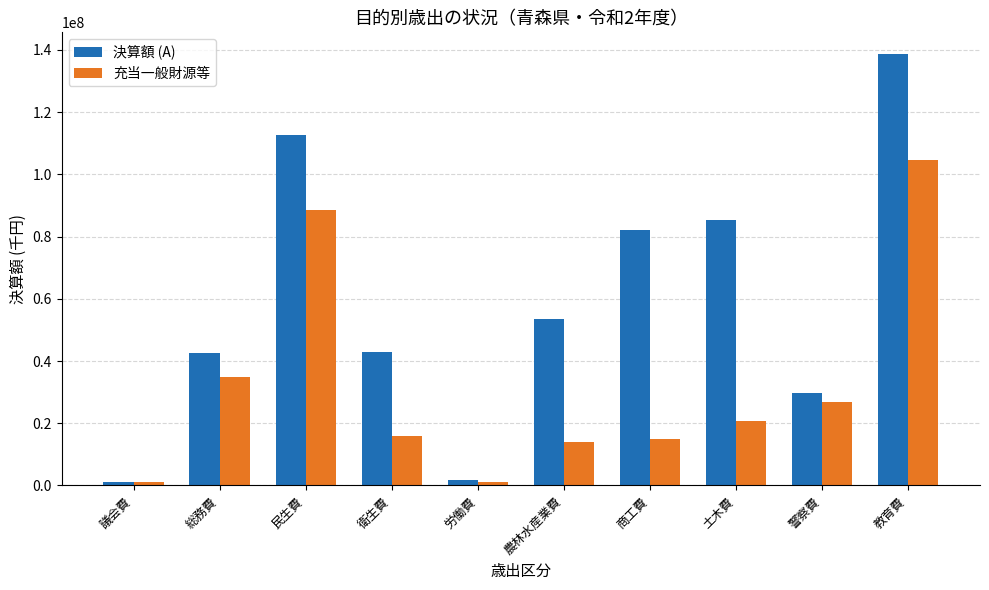

At 衛生費, list the series in order from smallest to largest.

充当一般財源等, 決算額 (A)